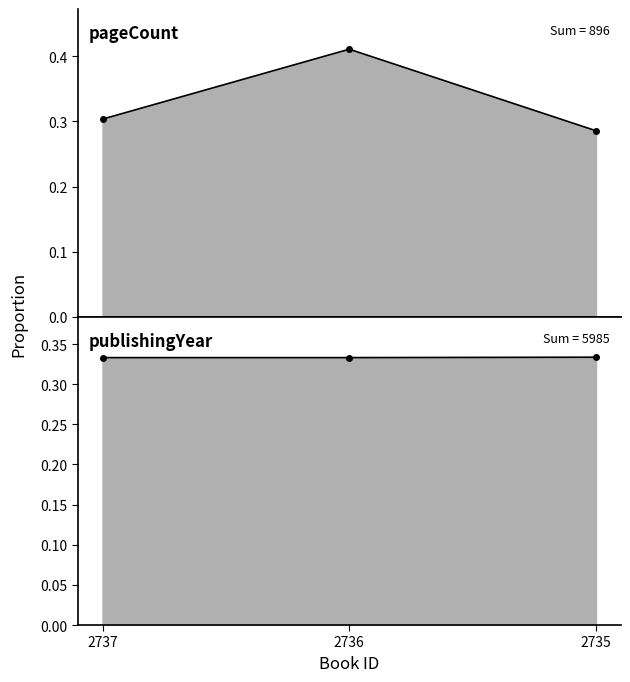

How many pageCount values are between 0 and 1?

3